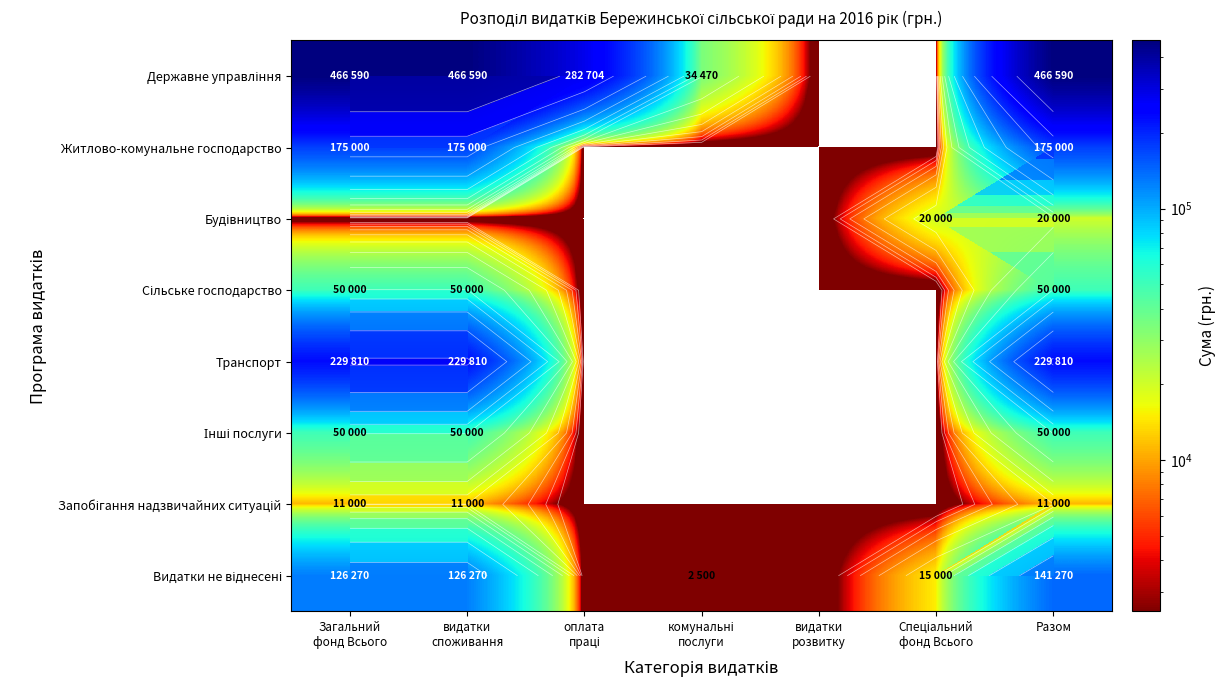

What is the spread (max minus min) of values at Загальний
фонд Всього?

466590